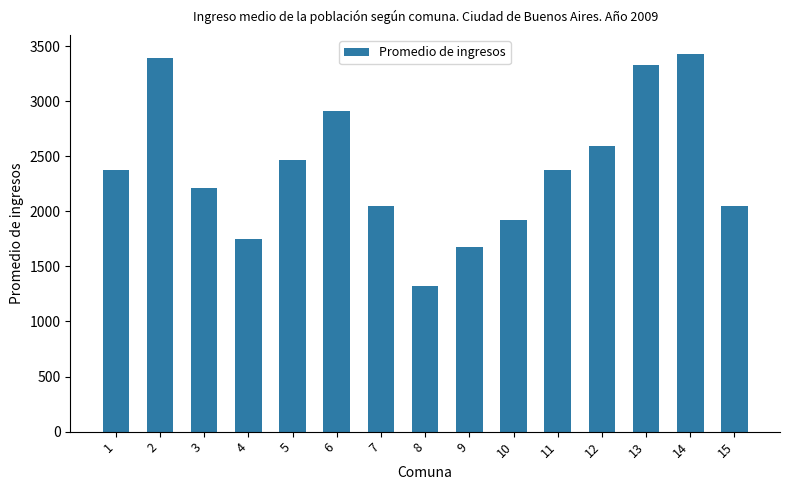

Are the bars horizontal?

No